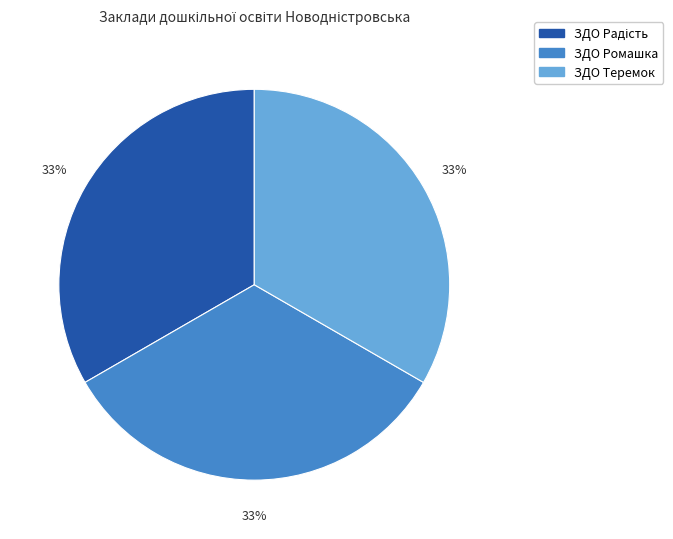

What percentage is the ЗДО Теремок slice, to the nearest percent?

33%